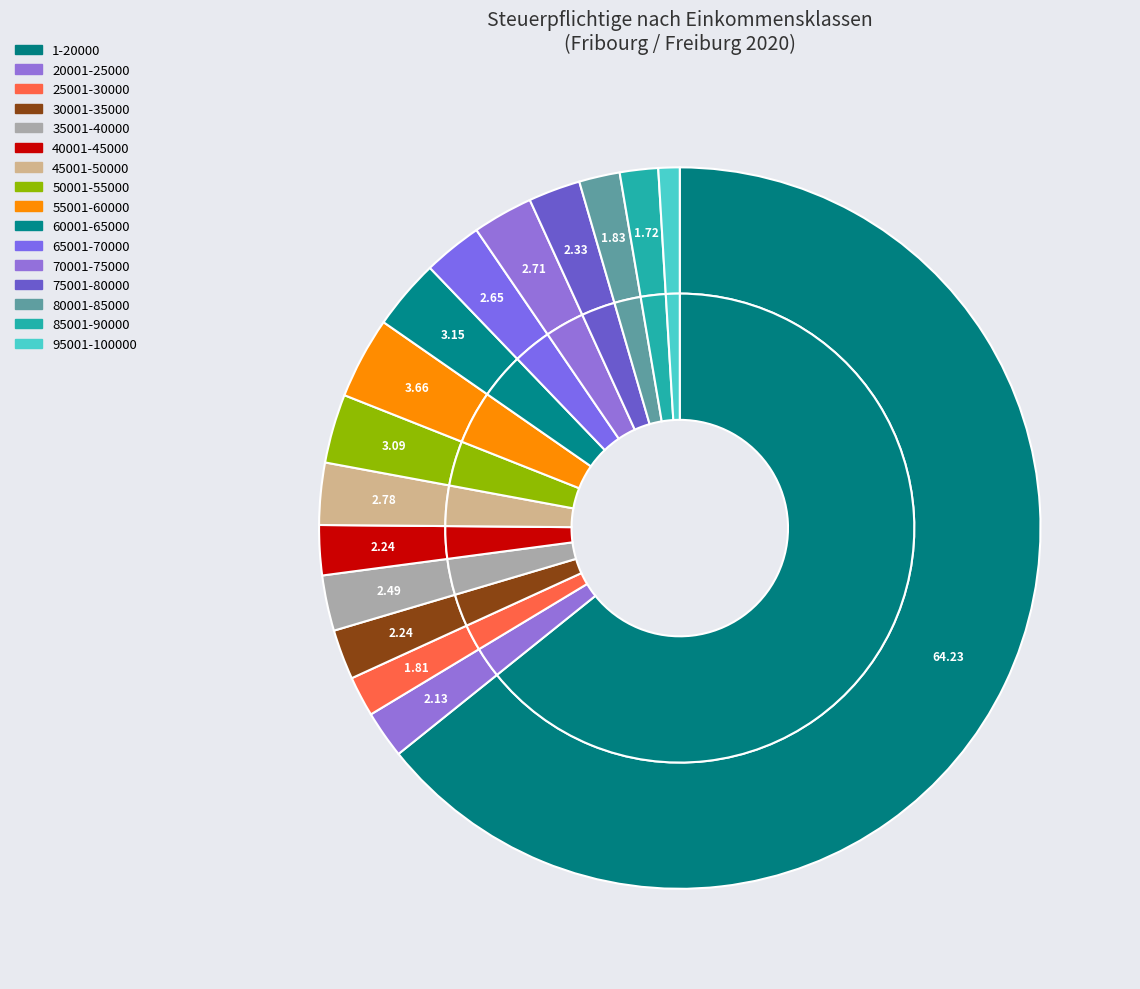

What is the total percentage of 30001-35000 and 40001-45000?

4.5%